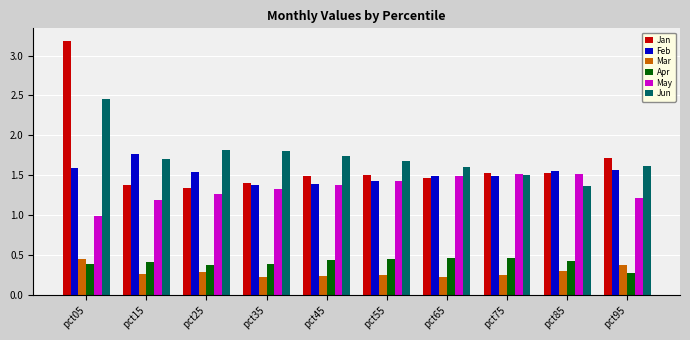

What is the maximum value shown in the chart?

3.2